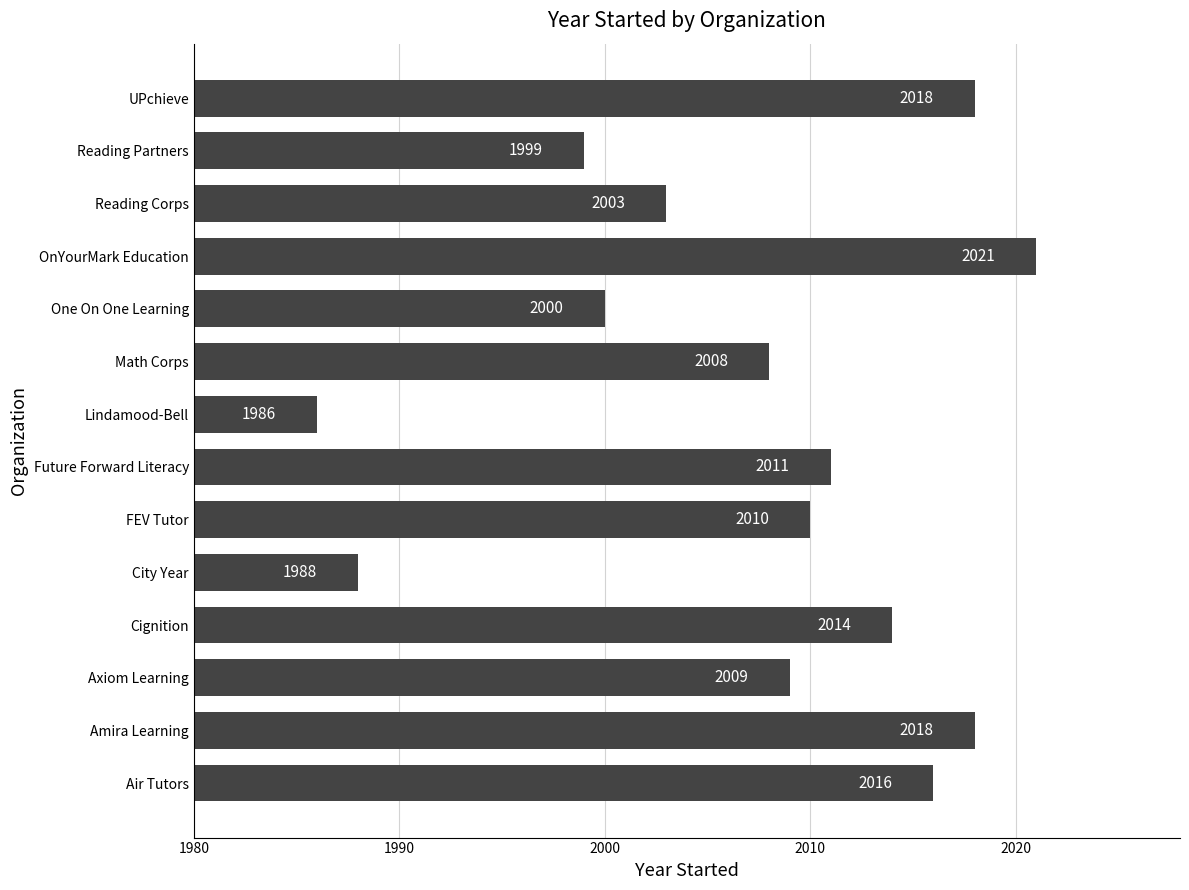

Which label corresponds to the largest value in the chart?

OnYourMark Education